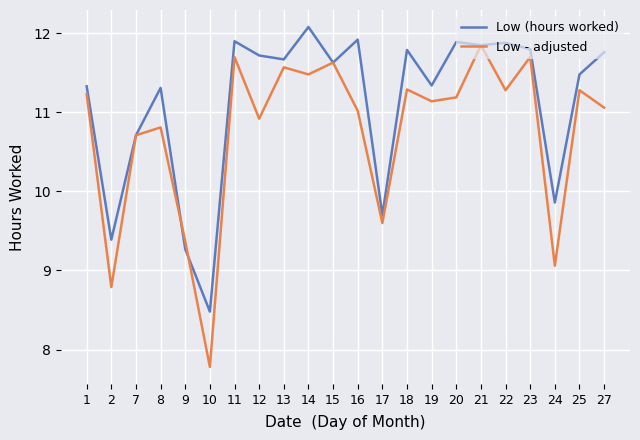

What is the sum of the Low (hours worked) values at 9 and 7?

20.0